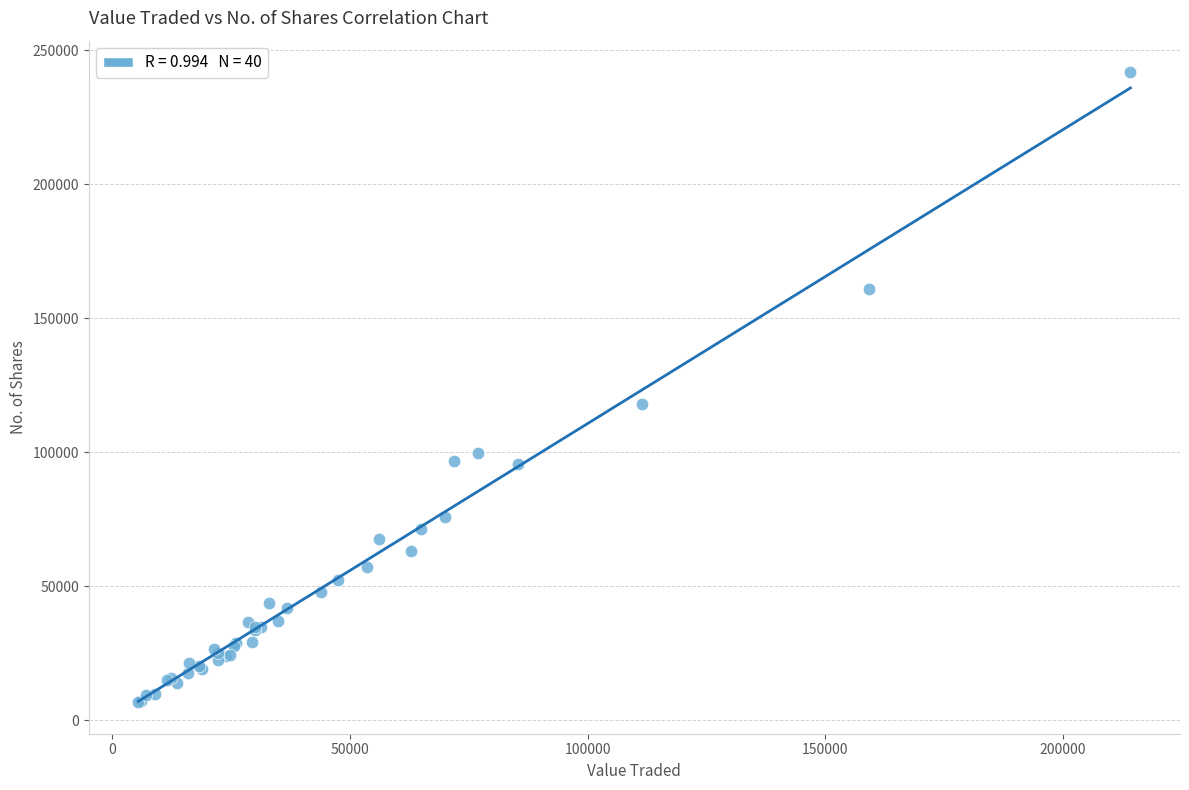

What Y value in the scatter plot is closest to 124303?

118180